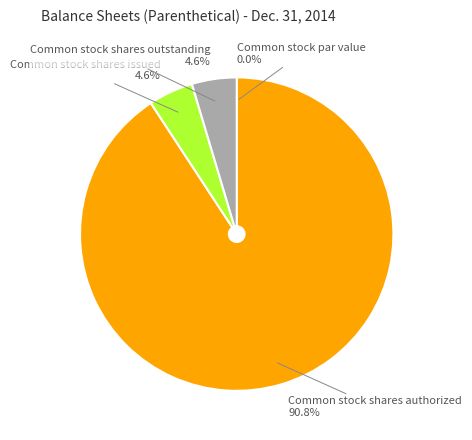

What percentage do Common stock shares outstanding and Common stock shares authorized together represent?

95.4%